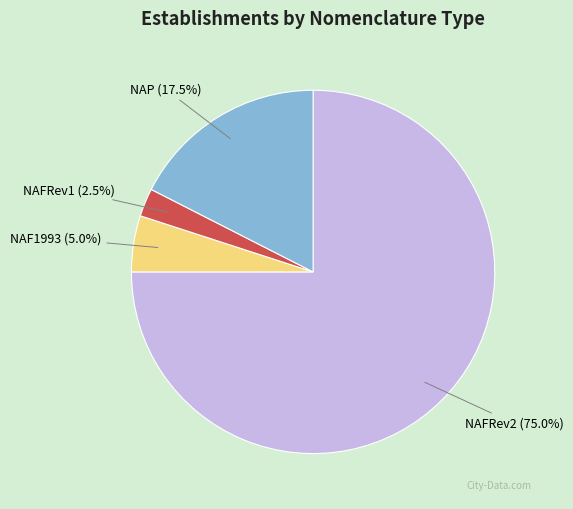

Which slice is the largest?

NAFRev2